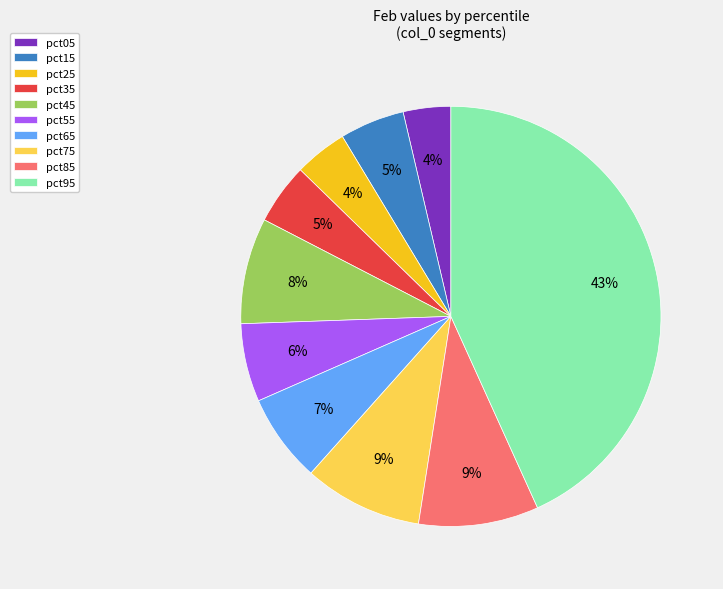

To the nearest percent, what portion does pct45 represent?

8%